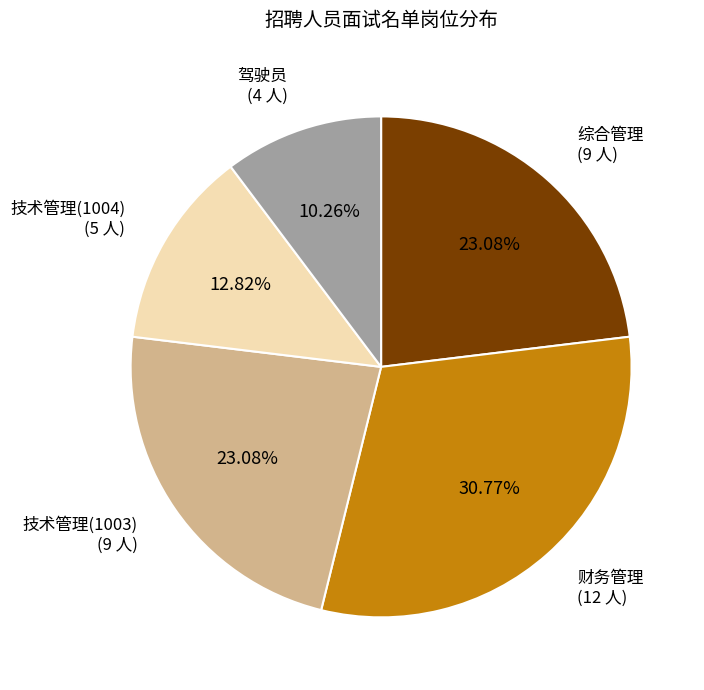

Is it true that 驾驶员 is 10% of the pie?

True